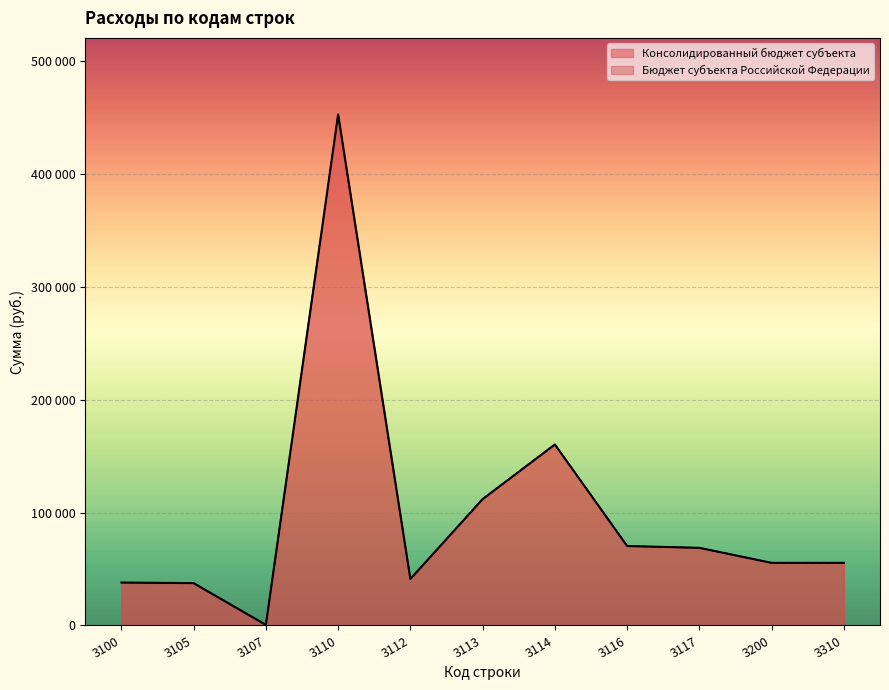

At 3105, list the series in order from smallest to largest.

Консолидированный бюджет субъекта, Бюджет субъекта Российской Федерации